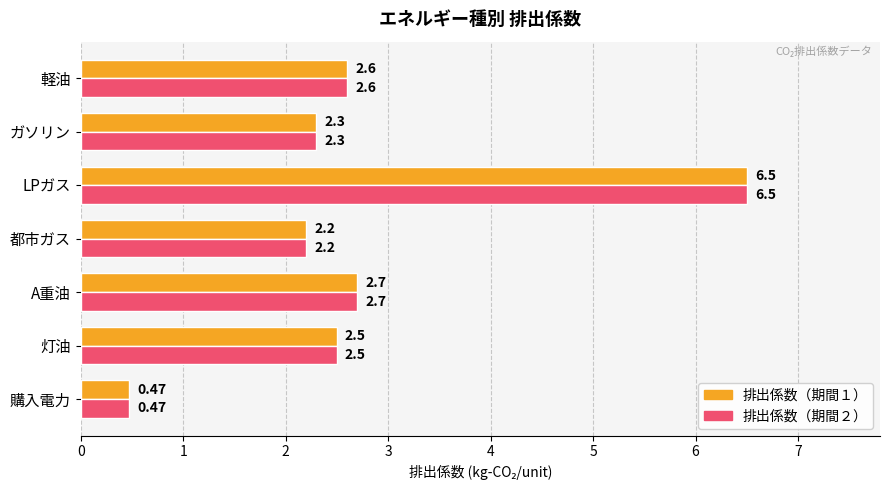

What is the sum of the 排出係数（期間１） values at 都市ガス and A重油?

4.9